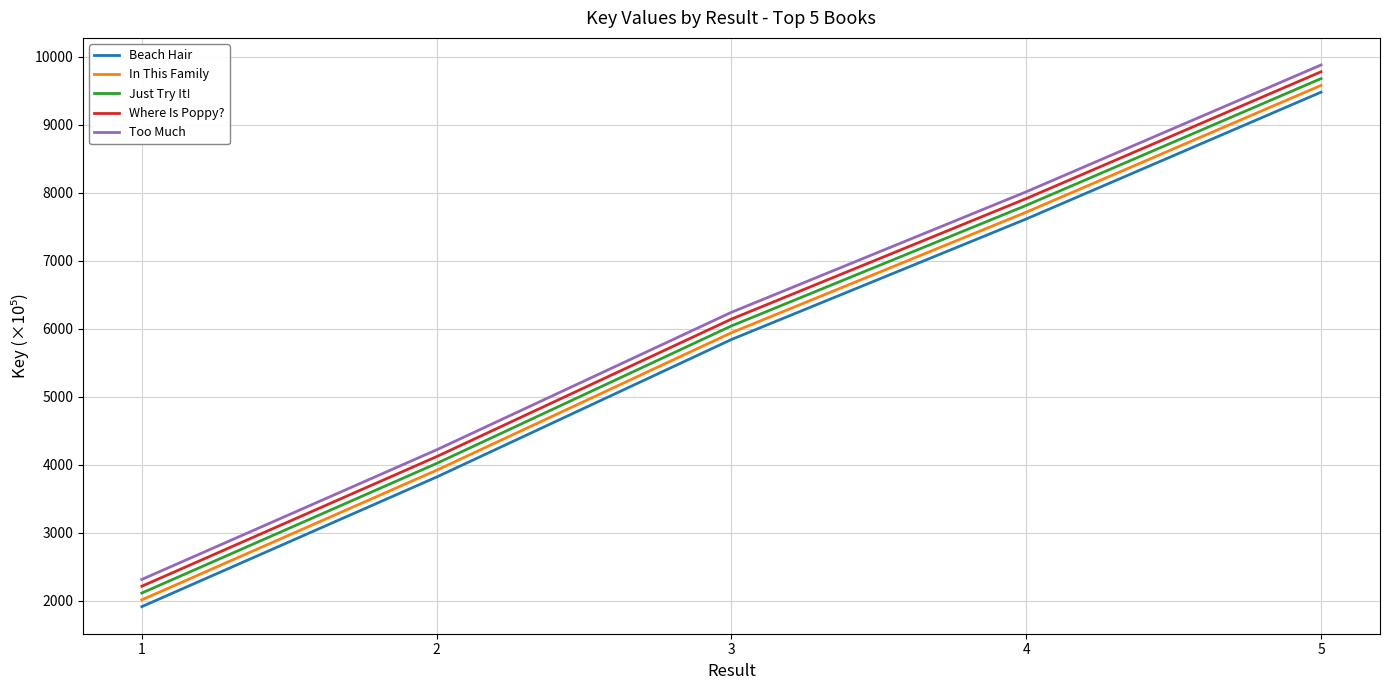

Reading left to right, what are all the values shown in this chart?

Beach Hair: 1914.8	3821.4	5844.2	7617.0	9482.4
In This Family: 2014.8	3921.4	5944.2	7717.0	9582.4
Just Try It!: 2114.8	4021.4	6044.2	7817.0	9682.4
Where Is Poppy?: 2214.8	4121.4	6144.2	7917.0	9782.4
Too Much: 2314.8	4221.4	6244.2	8017.0	9882.4